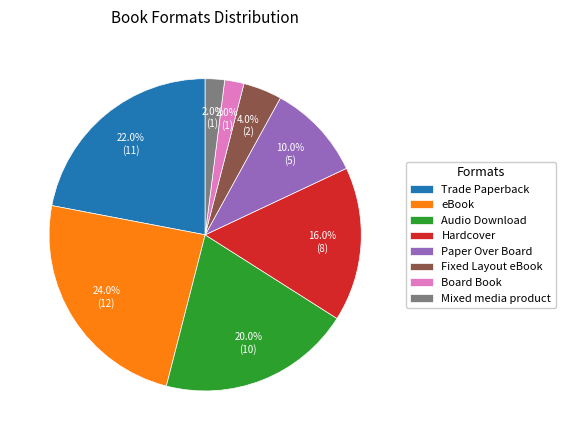

The Paper Over Board slice represents 10% of the pie. True or false?

True